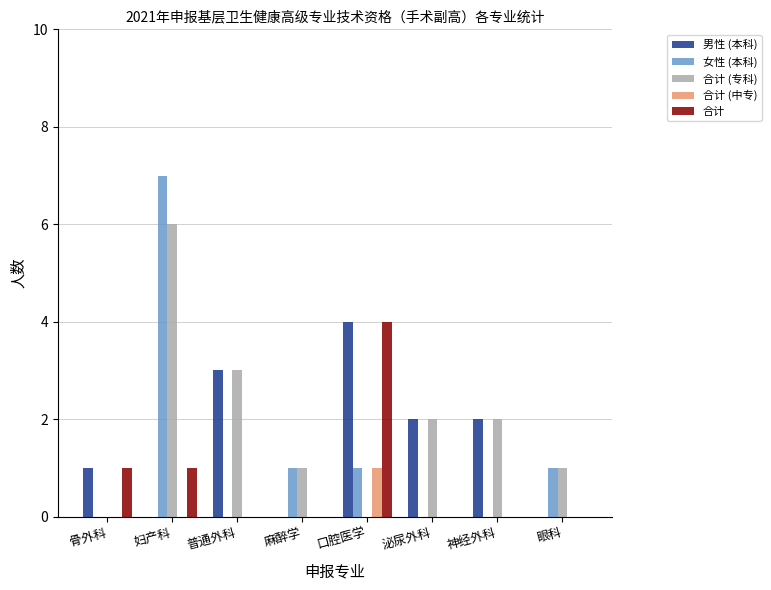

What is the greatest value displayed?

7